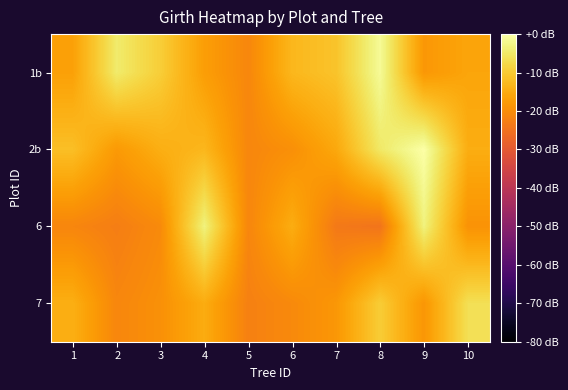

Reading left to right, what are all the values shown in this chart?

1b: 1=-16.7	2=-4.5	3=-9.4	4=-17.2	5=-21.1	6=-13.0	7=-11.0	8=-1.3	9=-18.3	10=-15.9
2b: 1=-11.7	2=-17.9	3=-14.4	4=-13.1	5=-21.1	6=-19.6	7=-15.4	8=-5.0	9=0.0	10=-14.6
6: 1=-21.3	2=-22.7	3=-20.5	4=-3.3	5=-21.2	6=-14.7	7=-23.6	8=-24.5	9=-3.3	10=-19.0
7: 1=-14.4	2=-21.1	3=-19.4	4=-14.9	5=-22.2	6=-20.6	7=-18.3	8=-9.6	9=-18.5	10=-6.5